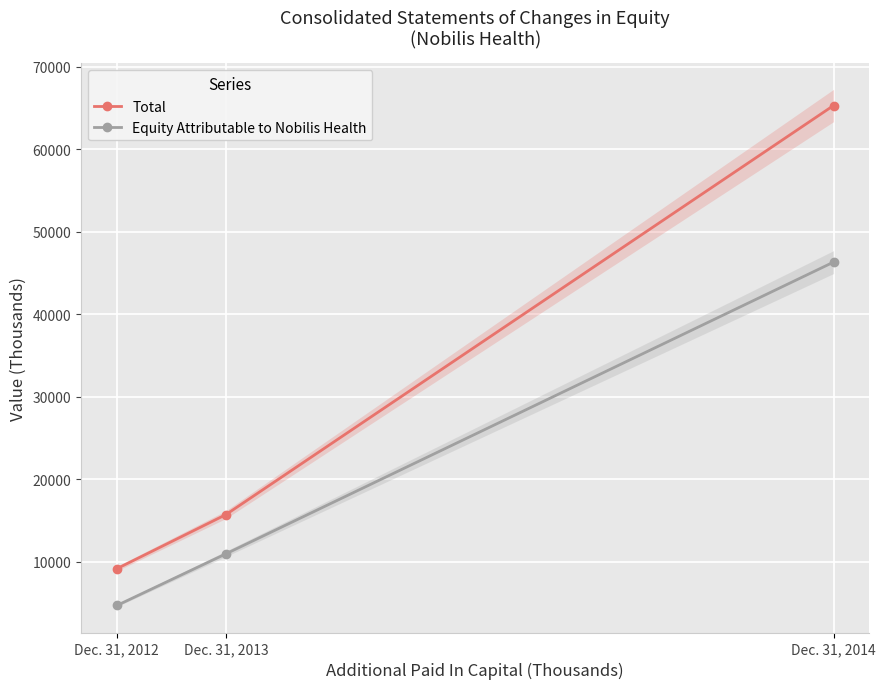

Reading left to right, transcribe all the data shown in this chart.

Total: Dec. 31, 2012=9150	Dec. 31, 2013=15703	Dec. 31, 2014=65301
Equity Attributable to Nobilis Health: Dec. 31, 2012=4688	Dec. 31, 2013=10949	Dec. 31, 2014=46316